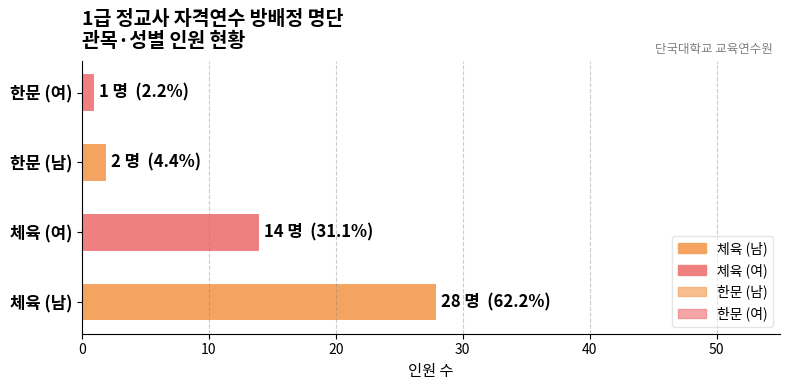

Which category has the lowest value across all series?

한문 (여)